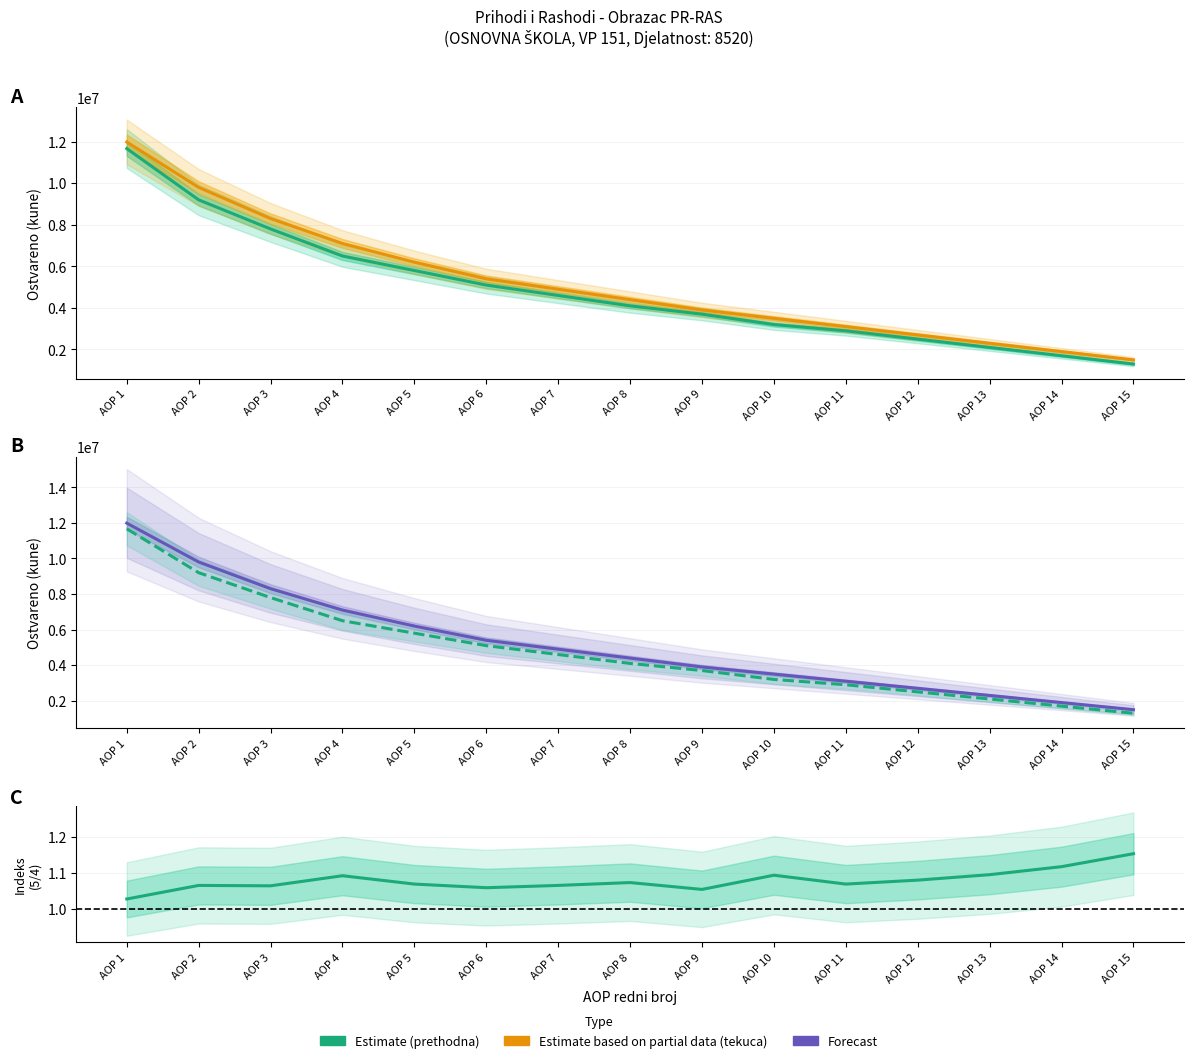

What is the spread (max minus min) of values at AOP 5?

6199998.9